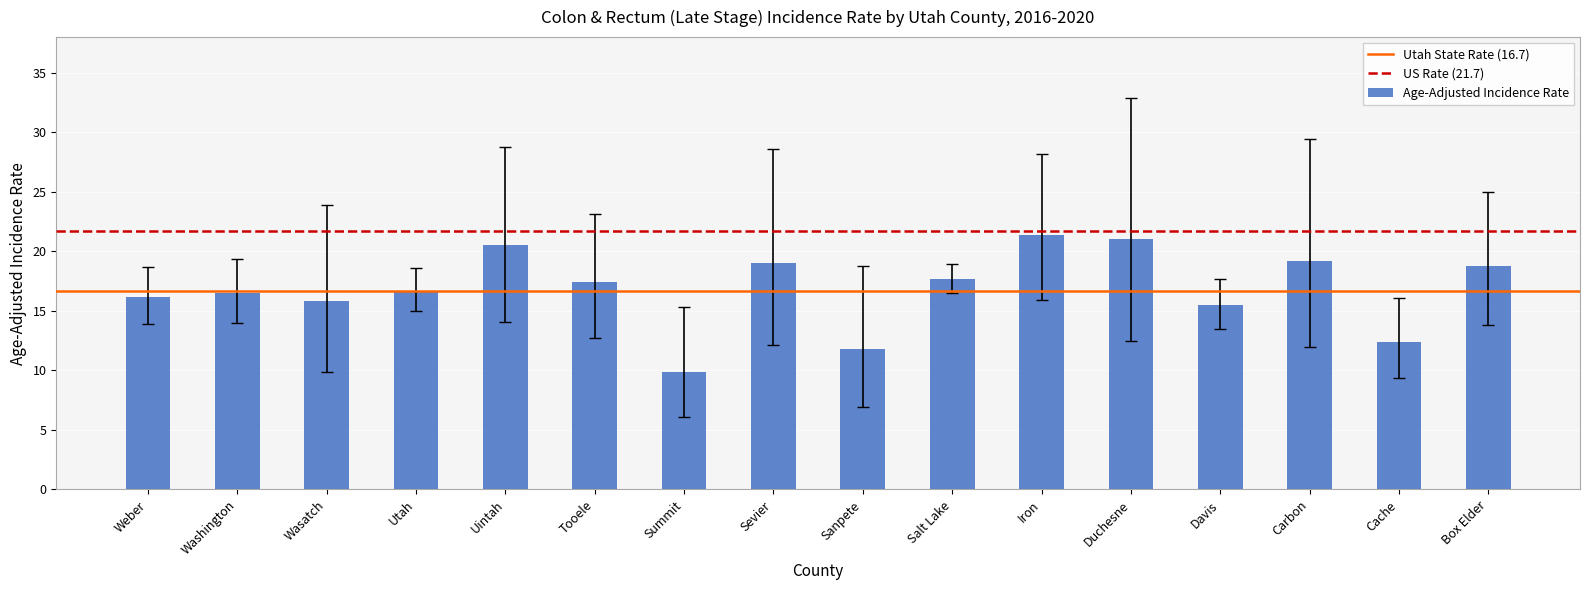

Read the value at Salt Lake.

17.7